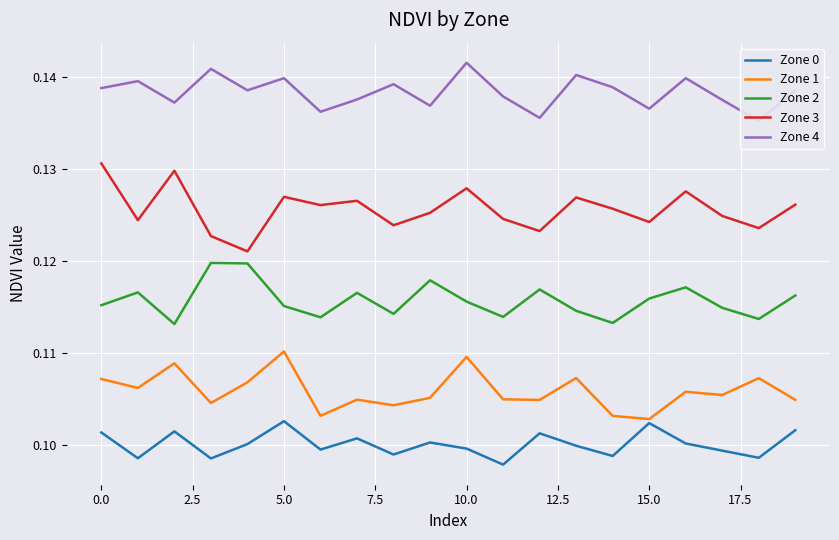

How many categories are shown in the chart?

20